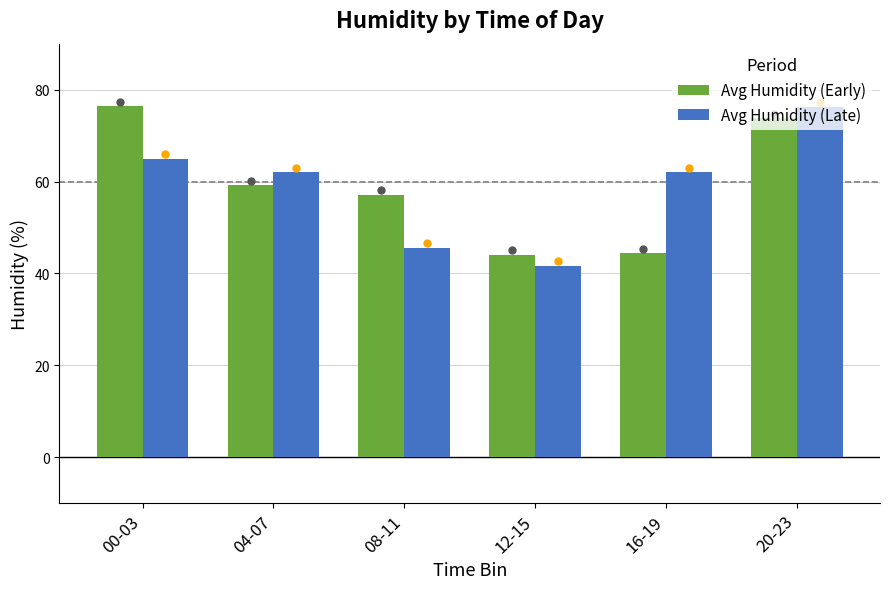

Which series has the largest total across all categories?

Avg Humidity (Early)